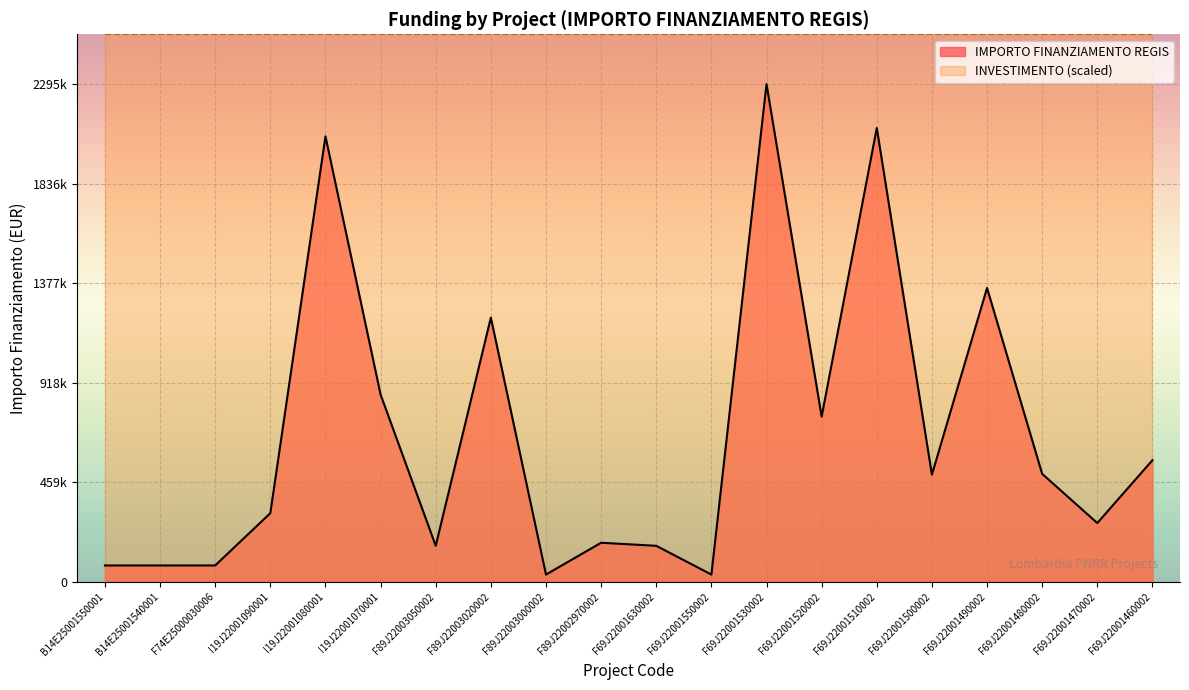

Does the chart display data point markers on the line(s)?

No